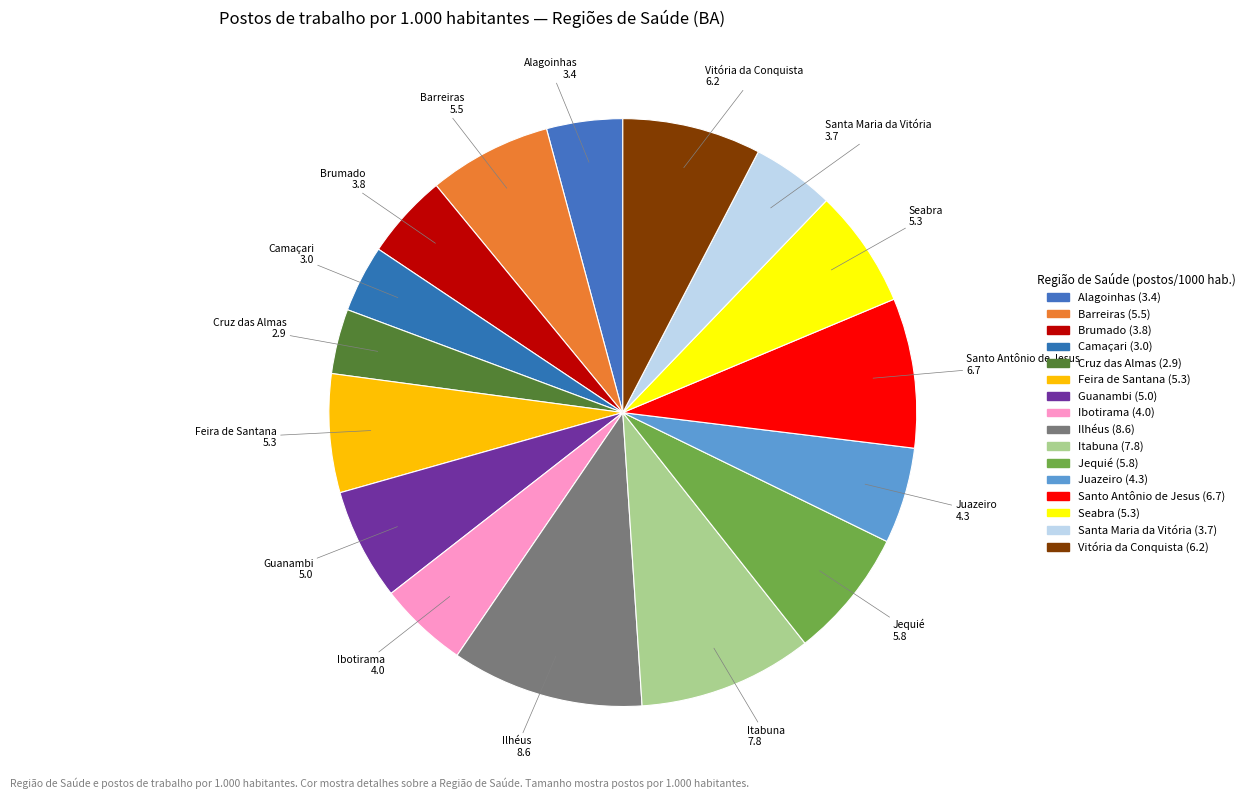

Rank the categories by value from highest to lowest.

Ilhéus (BA), Itabuna (BA), Santo Antônio de Jesus (BA), Vitória da Conquista (BA), Jequié (BA), Barreiras (BA), Feira de Santana (BA), Seabra (BA), Guanambi (BA), Juazeiro (BA), Ibotirama (BA), Brumado (BA), Santa Maria da Vitória (BA), Alagoinhas (BA), Camaçari (BA), Cruz das Almas (BA)